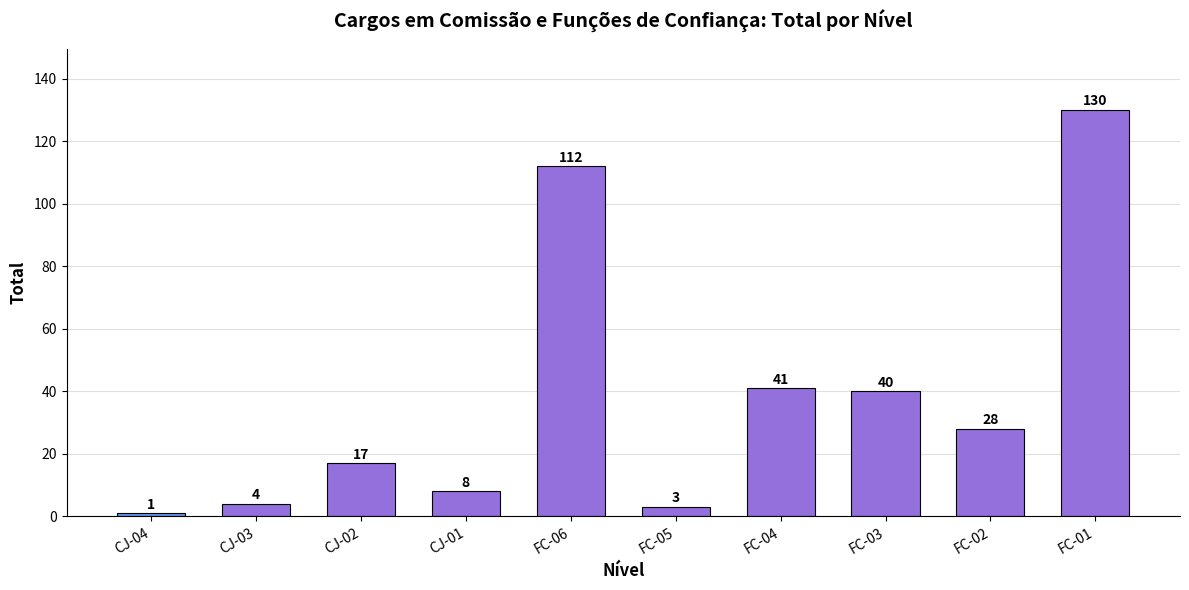

The value at FC-04 is 41. True or false?

True